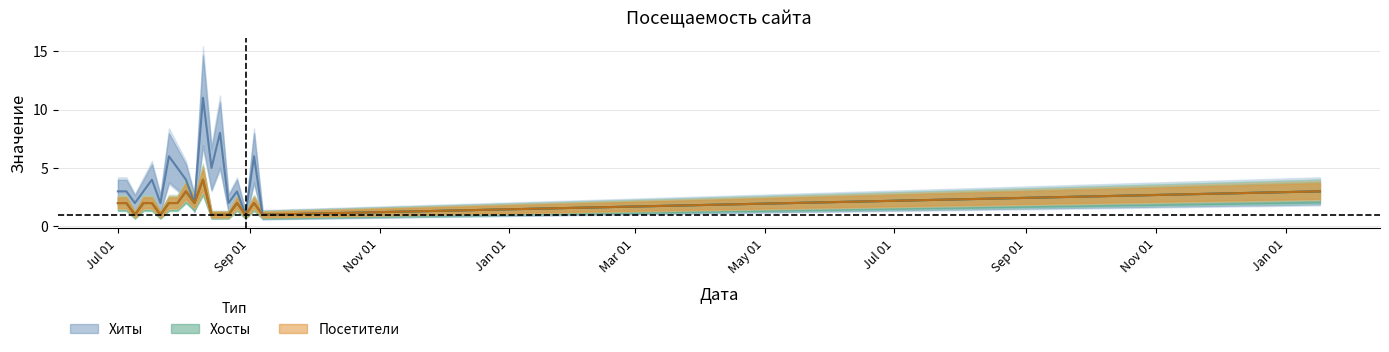

Which series has the widest spread of values?

Хиты